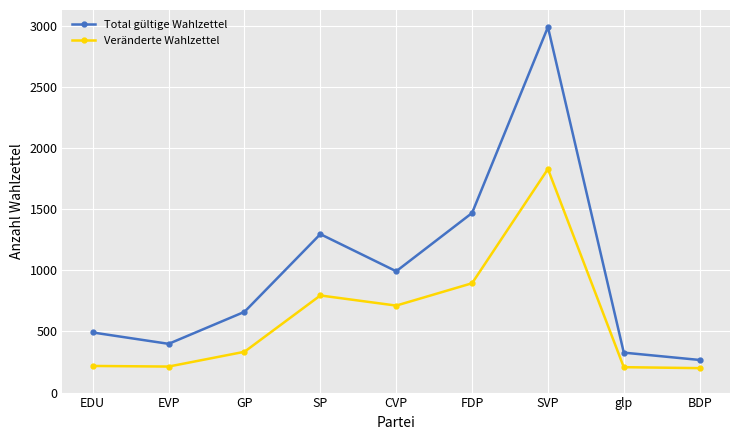

Does the chart have visible grid lines?

Yes